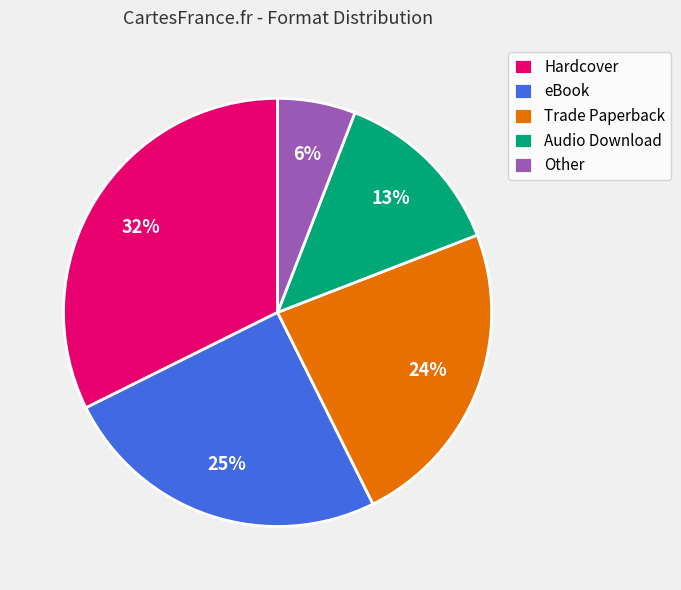

Rank the categories by value from lowest to highest.

Other, Audio Download, Trade Paperback, eBook, Hardcover